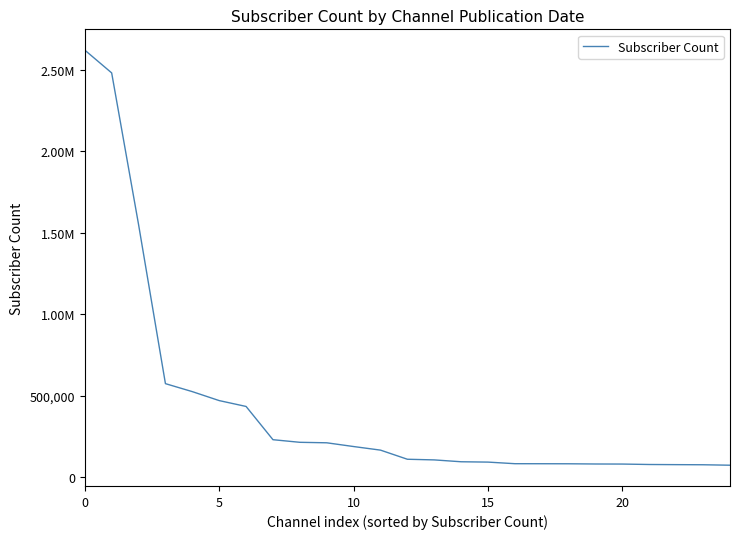

What is the sum of all values?

10756200